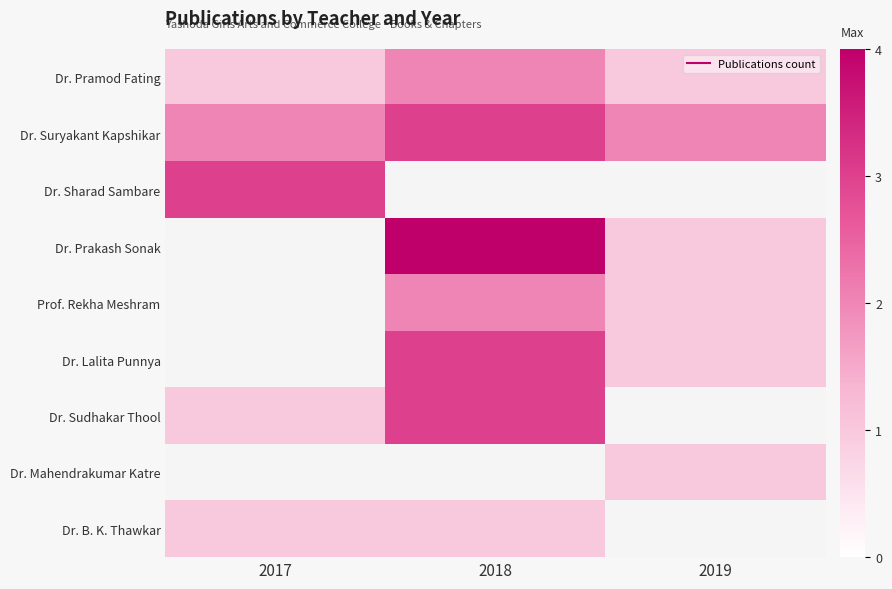

Is the value of Prof. Rekha Meshram at 2019 greater than the value of Dr. Prakash Sonak at 2017?

No